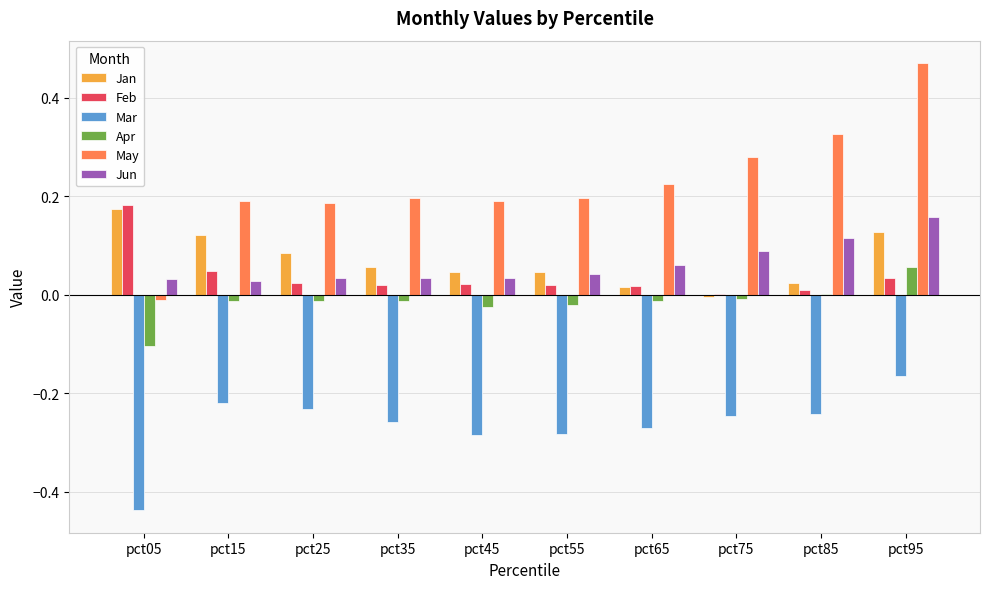

Is the value of Apr at pct95 greater than the value of Mar at pct95?

Yes